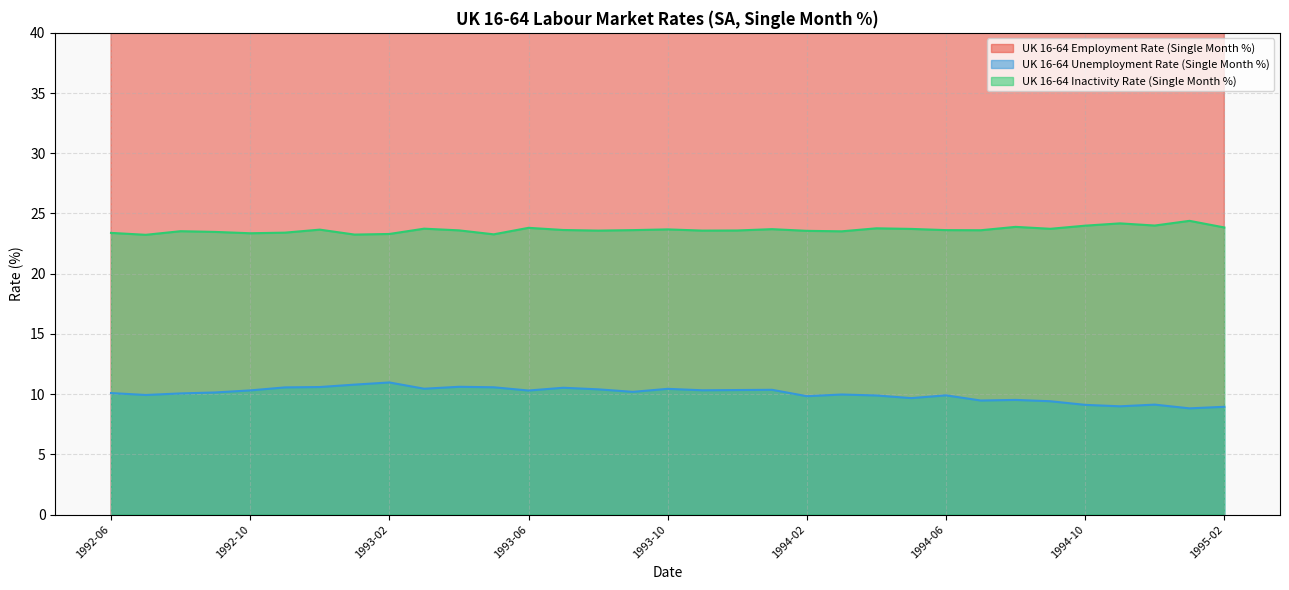

Is the value of UK 16-64 Inactivity Rate (Single Month %) at 1993-04 greater than the value of UK 16-64 Employment Rate (Single Month %) at 1994-11?

No